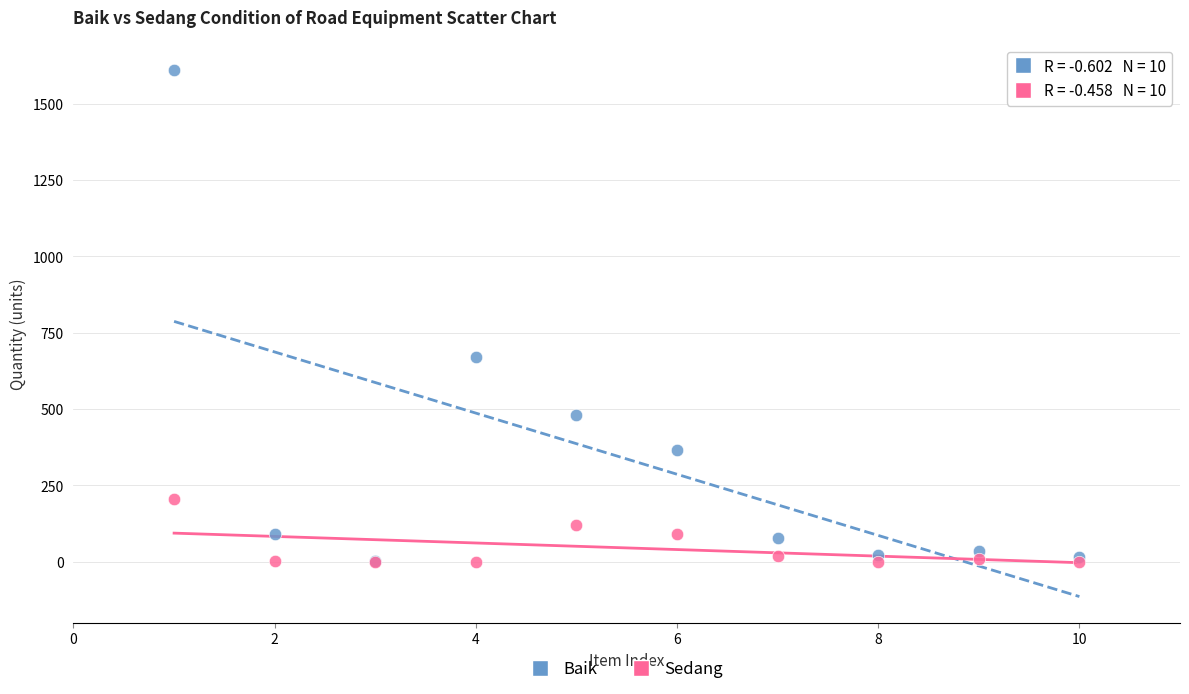

In the Baik series, what Y value is closest to 806?

670